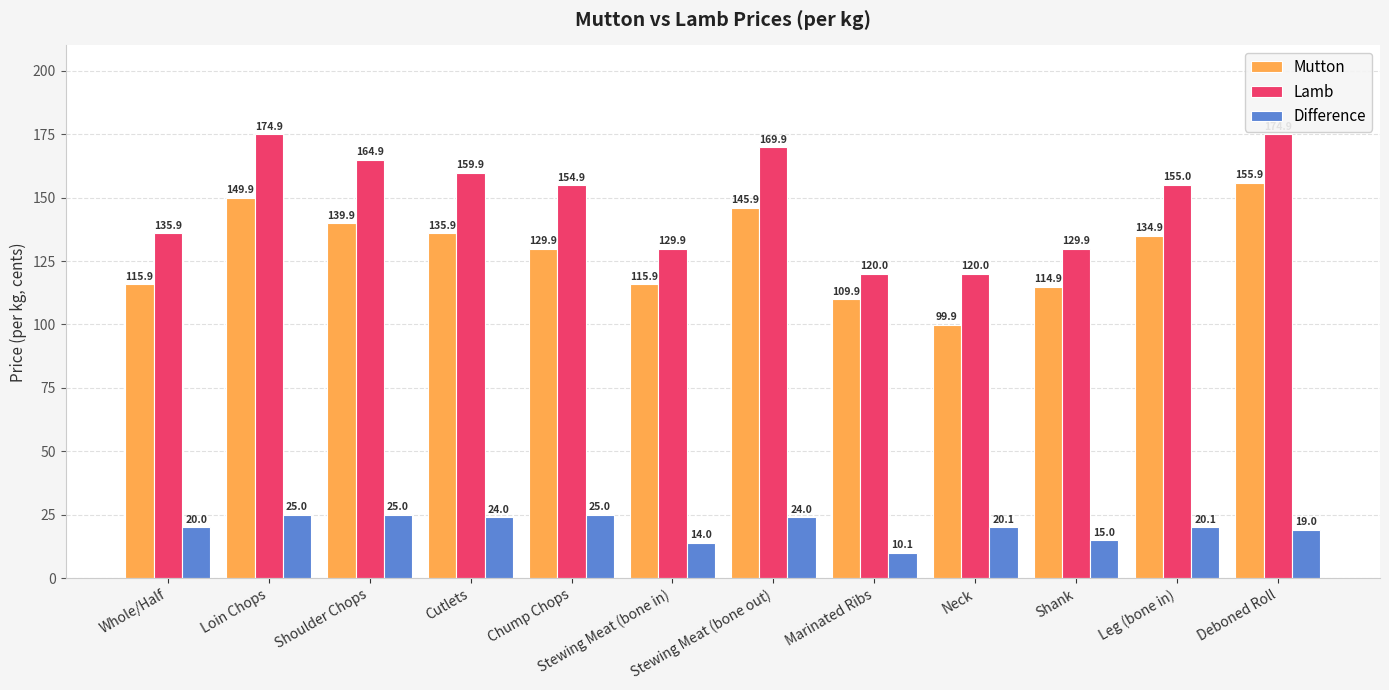

Which label corresponds to the smallest value in the chart?

Marinated Ribs